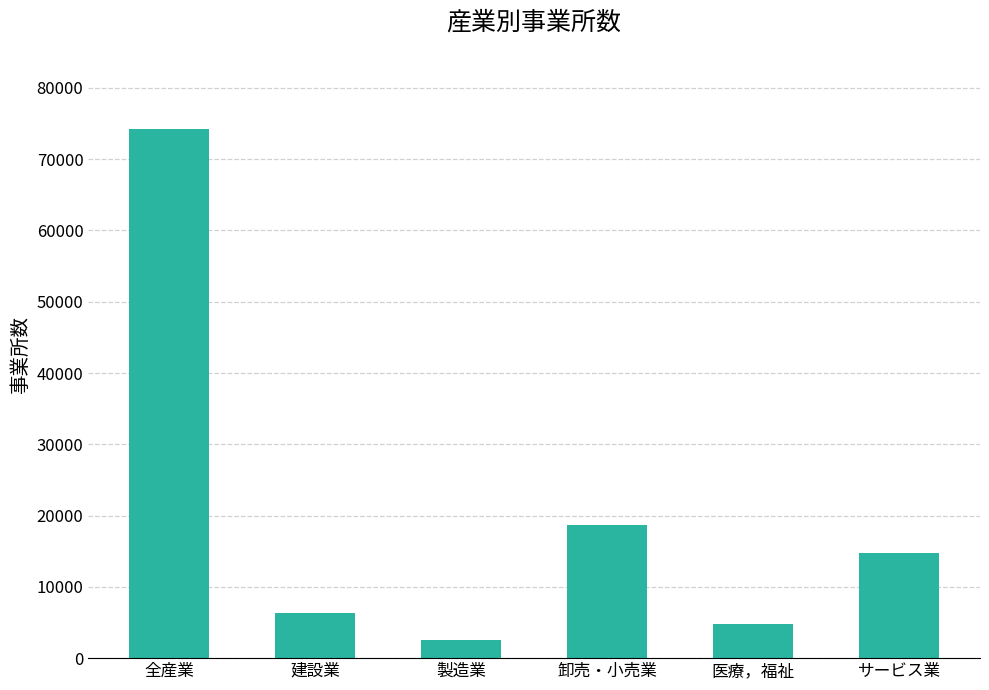

List the labels in order of value, largest first.

全産業, 卸売・小売業, サービス業, 建設業, 医療，福祉, 製造業